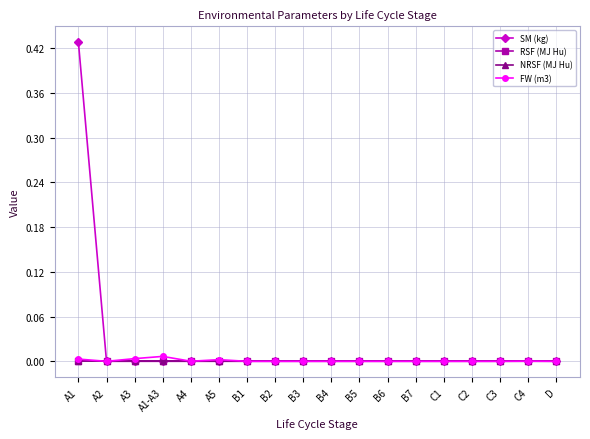

True or false: RSF (MJ Hu) and FW (m3) intersect in this chart.

False